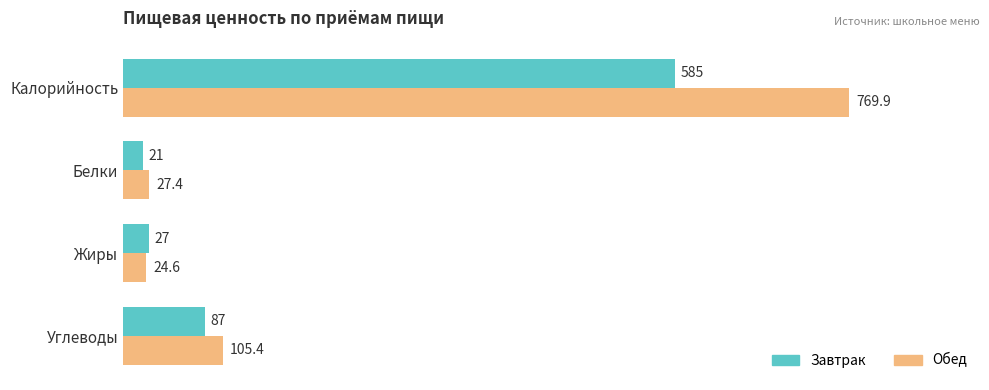

True or false: Завтрак has a value of 133.0 at Углеводы.

False